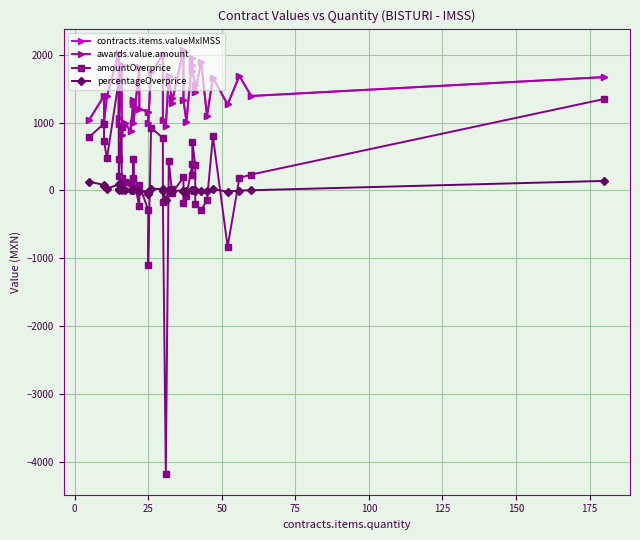

True or false: contracts.items.valueMxIMSS and awards.value.amount intersect in this chart.

False